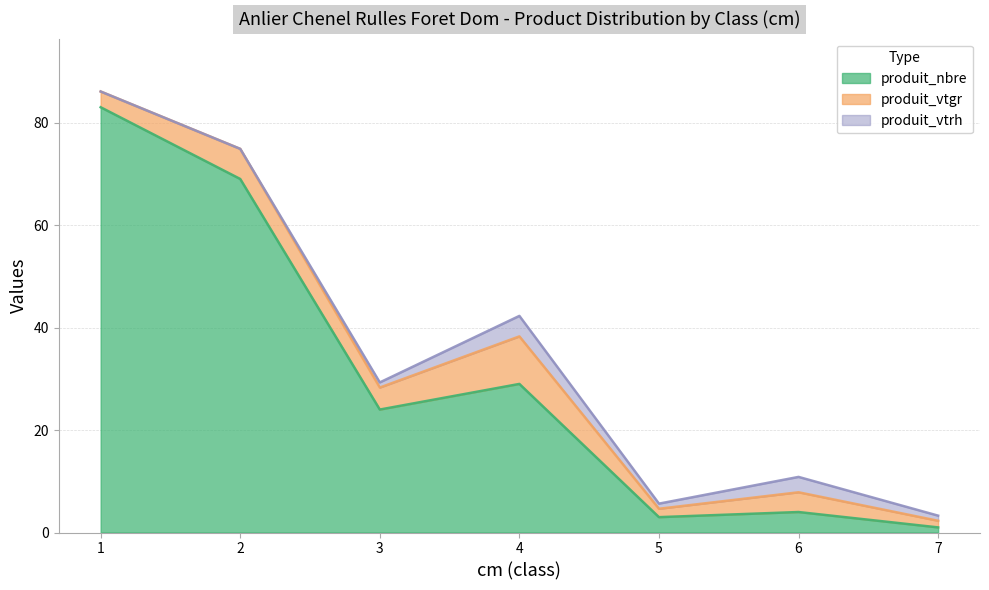

True or false: produit_vtgr and produit_vtrh intersect in this chart.

False